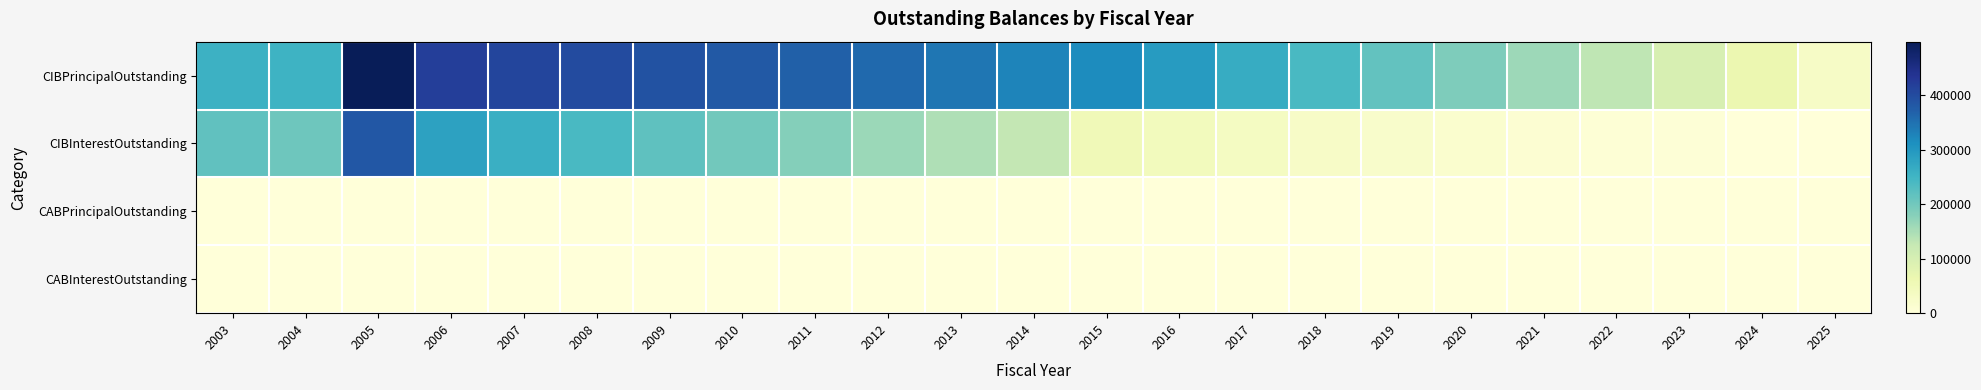

At how many categories does at least one series exceed 284595?

12